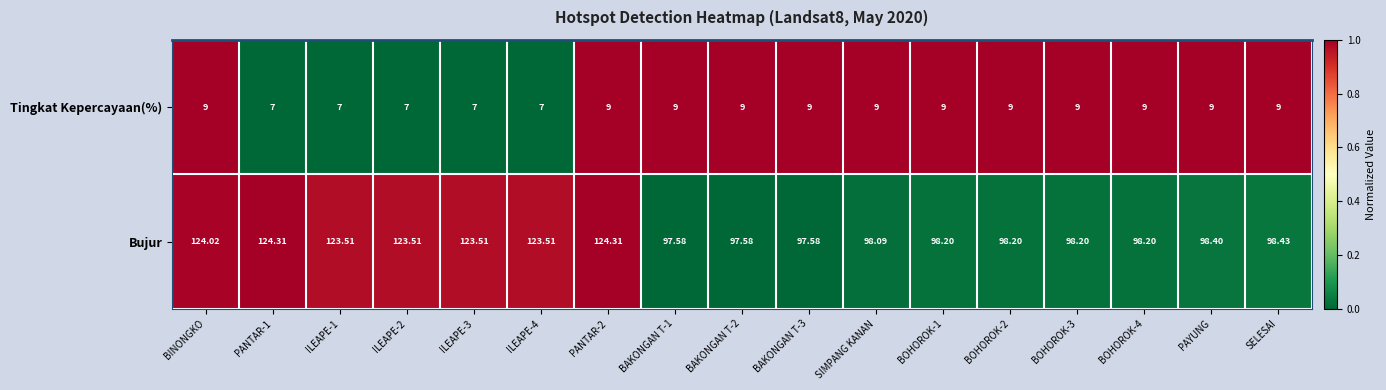

What is the difference between the highest and lowest values at BAKONGAN T-3?

88.6